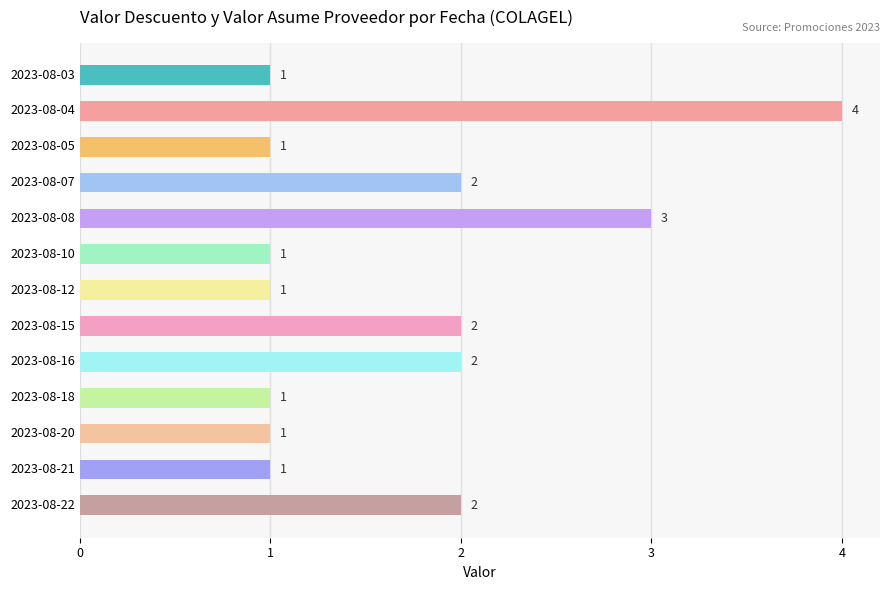

What is the difference between the second highest and minimum values?

2